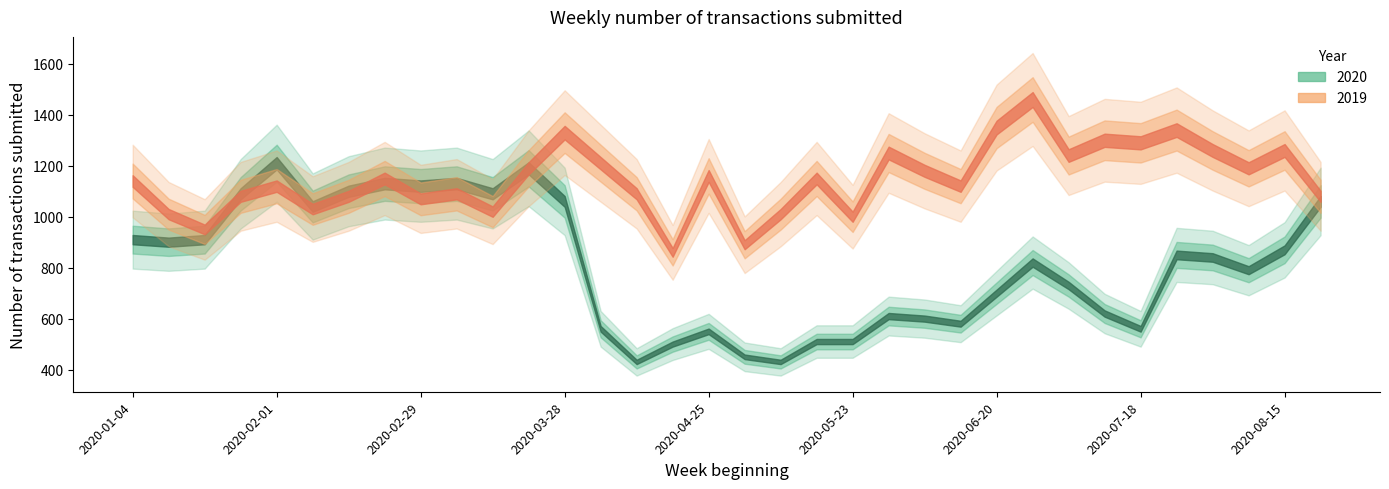

True or false: 2020 and 2019 cross at least once.

True